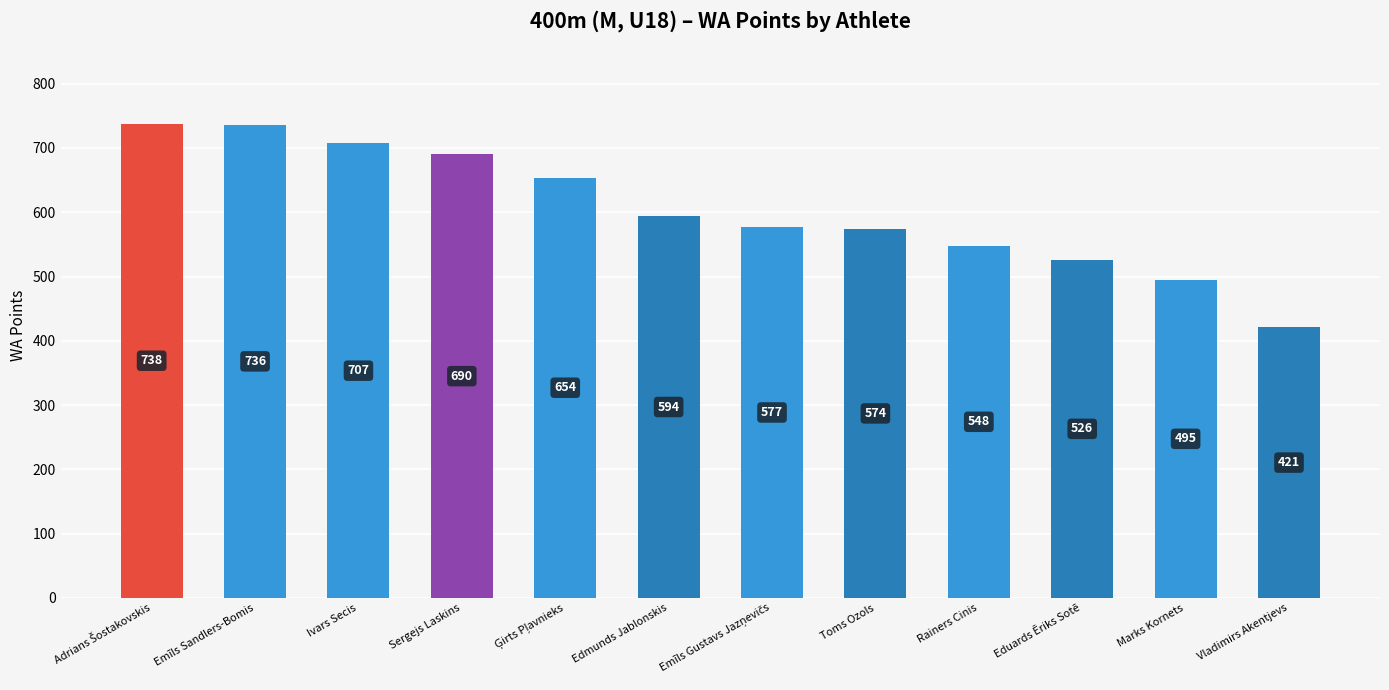

Reading left to right, extract all data points from this chart.

738	736	707	690	654	594	577	574	548	526	495	421